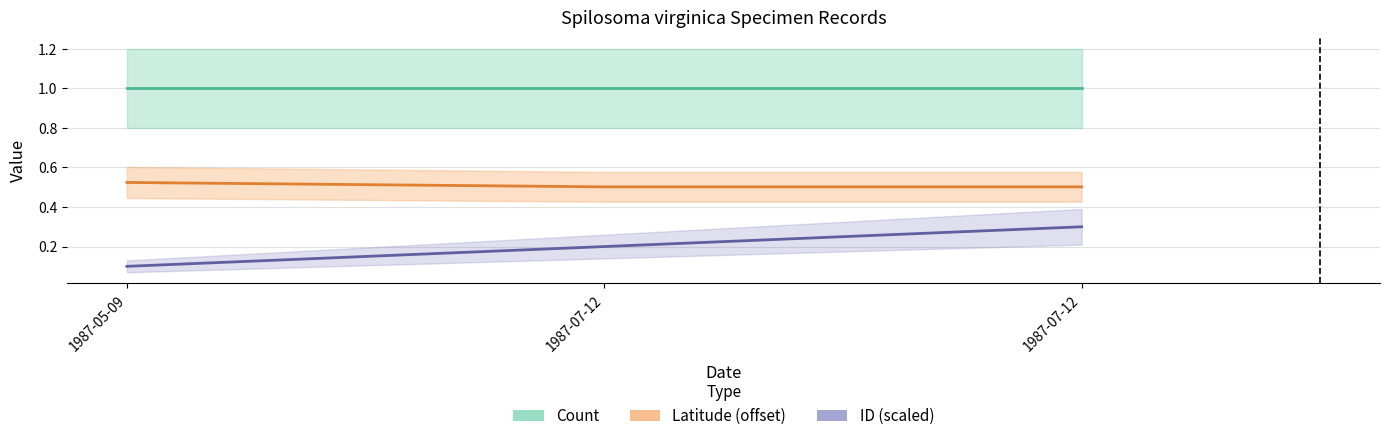

Reading right to left, what are all the values shown in this chart?

Count: 1987-07-12=1.0	1987-07-12=1.0	1987-05-09=1.0
Latitude (offset): 1987-07-12=0.5	1987-07-12=0.5	1987-05-09=0.5
ID (scaled): 1987-07-12=0.3	1987-07-12=0.2	1987-05-09=0.1